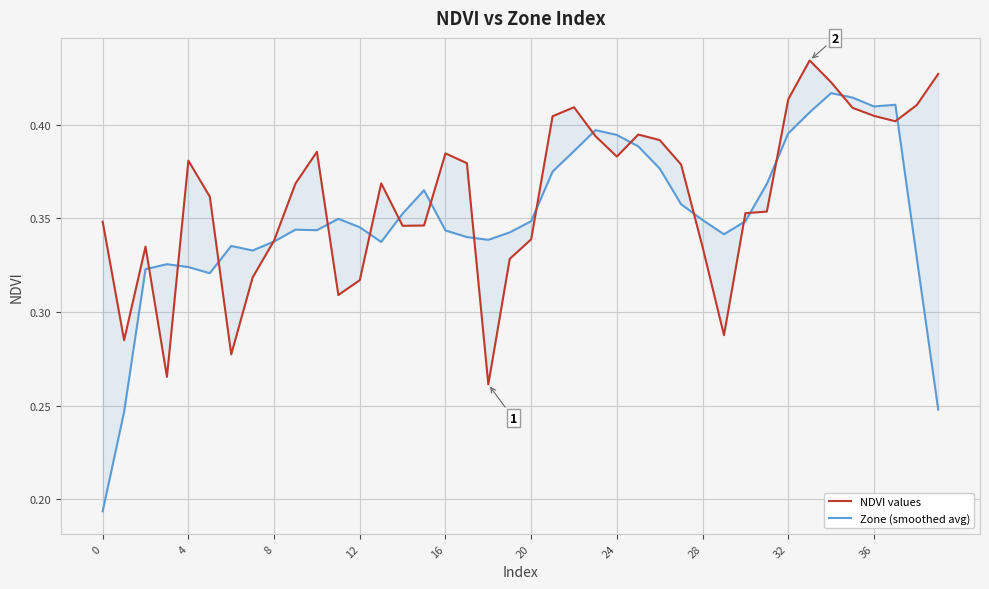

The NDVI values series shows 0.6 at 13. True or false?

False